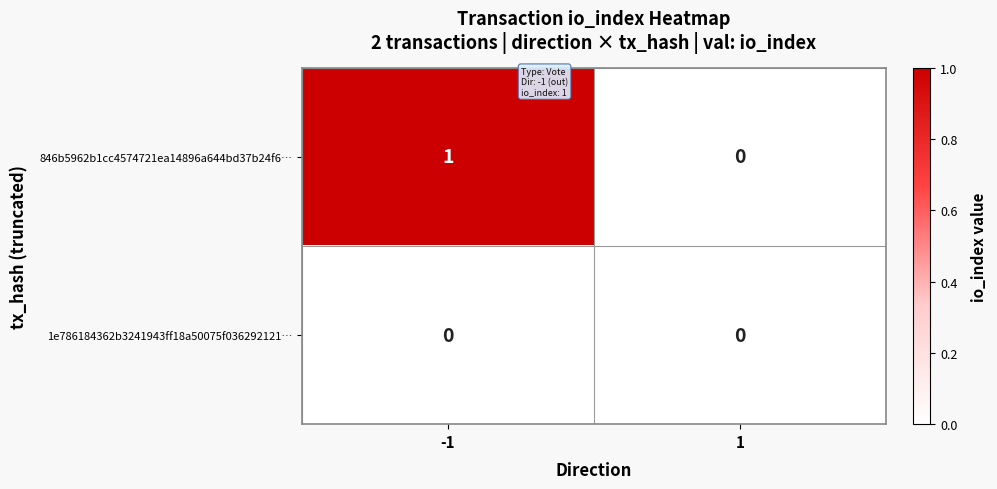

List the labels in order of 846b5962b1cc4574721ea14896a644bd37b24f6… value, smallest first.

1, -1